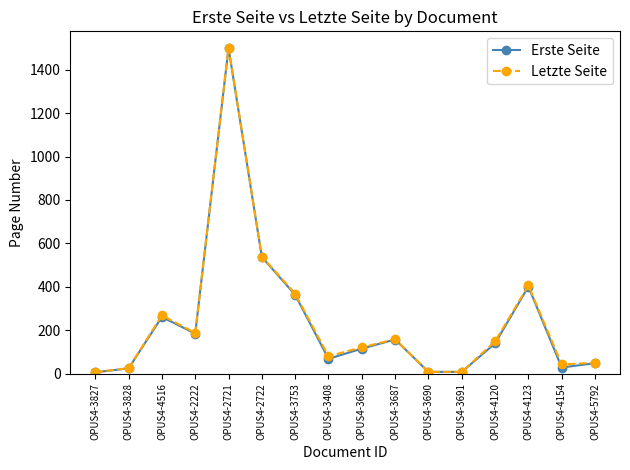

How many lines are shown in the chart?

2